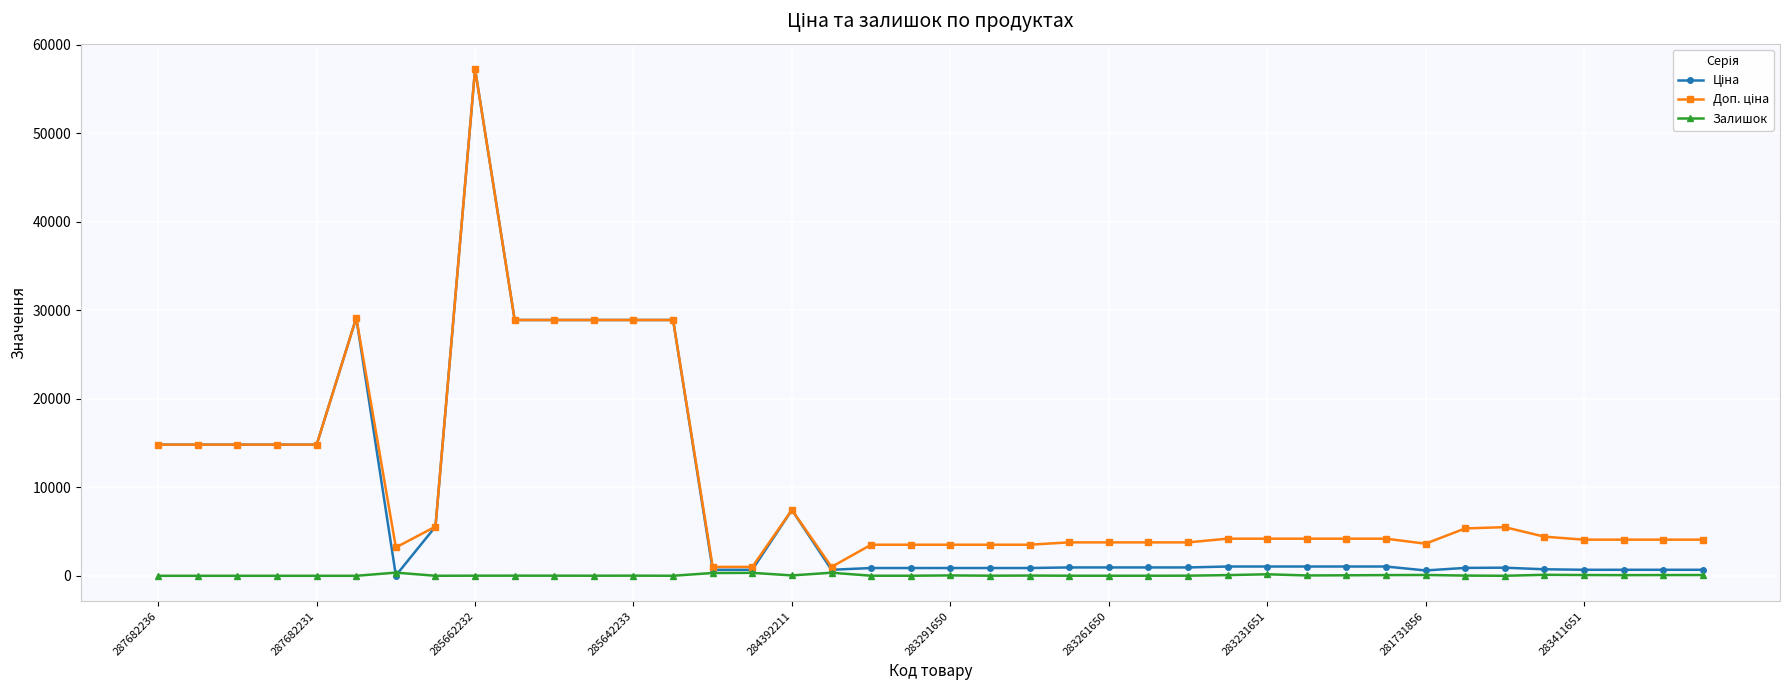

At how many categories does at least one series exceed 18057?

7